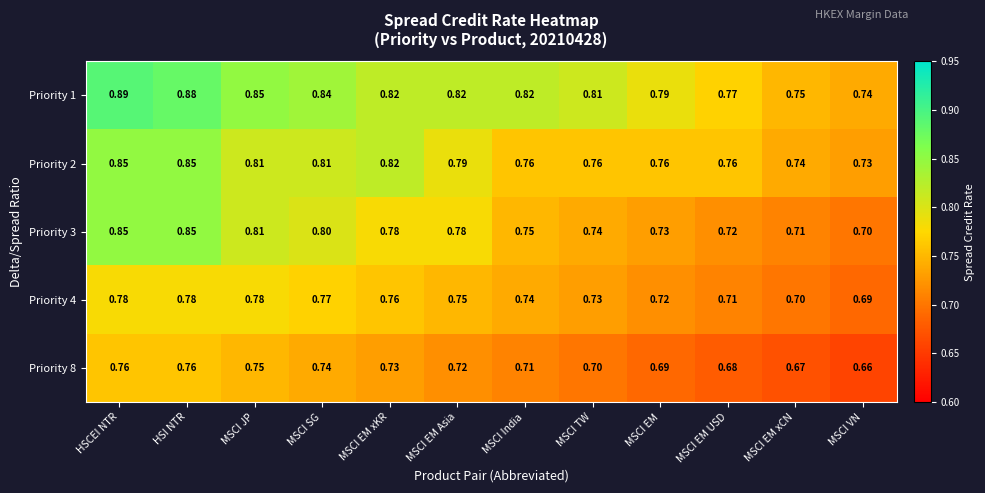

Is the value of Priority 1 at MSCI EM greater than the value of Priority 3 at HSCEI NTR?

No